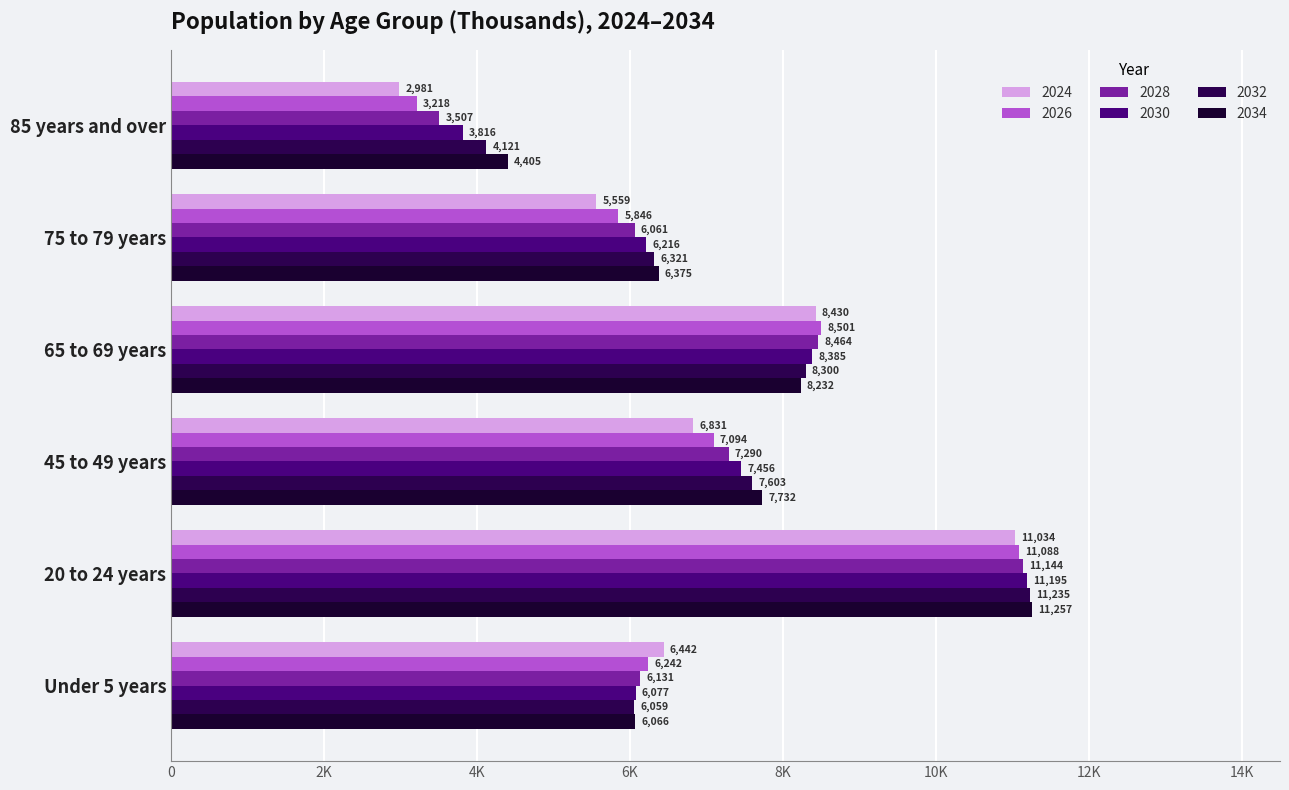

What is the greatest value displayed?

11257